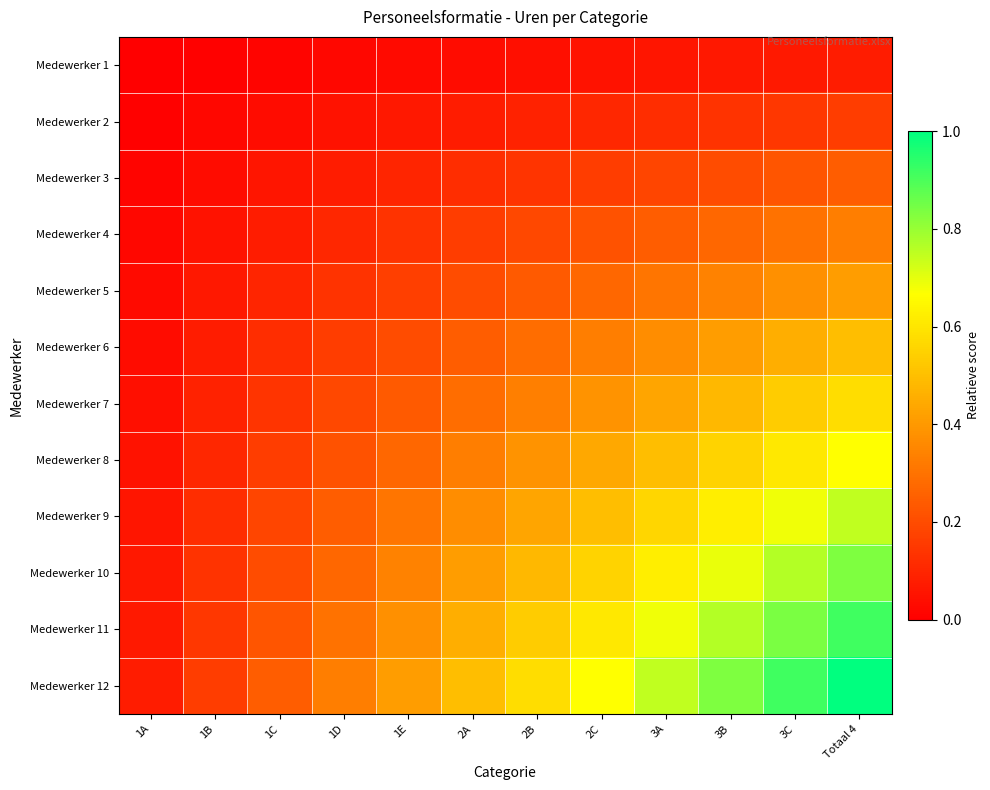

Reading left to right, transcribe all the data shown in this chart.

Medewerker 1: 1A=0.0	1B=0.0	1C=0.0	1D=0.0	1E=0.0	2A=0.0	2B=0.0	2C=0.0	3A=0.1	3B=0.1	3C=0.1	Totaal 4=0.1
Medewerker 2: 1A=0.0	1B=0.0	1C=0.0	1D=0.0	1E=0.1	2A=0.1	2B=0.1	2C=0.1	3A=0.1	3B=0.1	3C=0.1	Totaal 4=0.2
Medewerker 3: 1A=0.0	1B=0.0	1C=0.1	1D=0.1	1E=0.1	2A=0.1	2B=0.1	2C=0.2	3A=0.2	3B=0.2	3C=0.2	Totaal 4=0.2
Medewerker 4: 1A=0.0	1B=0.0	1C=0.1	1D=0.1	1E=0.1	2A=0.2	2B=0.2	2C=0.2	3A=0.2	3B=0.3	3C=0.3	Totaal 4=0.3
Medewerker 5: 1A=0.0	1B=0.1	1C=0.1	1D=0.1	1E=0.2	2A=0.2	2B=0.2	2C=0.3	3A=0.3	3B=0.3	3C=0.4	Totaal 4=0.4
Medewerker 6: 1A=0.0	1B=0.1	1C=0.1	1D=0.2	1E=0.2	2A=0.2	2B=0.3	2C=0.3	3A=0.4	3B=0.4	3C=0.5	Totaal 4=0.5
Medewerker 7: 1A=0.0	1B=0.1	1C=0.1	1D=0.2	1E=0.2	2A=0.3	2B=0.3	2C=0.4	3A=0.4	3B=0.5	3C=0.5	Totaal 4=0.6
Medewerker 8: 1A=0.0	1B=0.1	1C=0.2	1D=0.2	1E=0.3	2A=0.3	2B=0.4	2C=0.4	3A=0.5	3B=0.6	3C=0.6	Totaal 4=0.7
Medewerker 9: 1A=0.1	1B=0.1	1C=0.2	1D=0.2	1E=0.3	2A=0.4	2B=0.4	2C=0.5	3A=0.6	3B=0.6	3C=0.7	Totaal 4=0.7
Medewerker 10: 1A=0.1	1B=0.1	1C=0.2	1D=0.3	1E=0.3	2A=0.4	2B=0.5	2C=0.6	3A=0.6	3B=0.7	3C=0.8	Totaal 4=0.8
Medewerker 11: 1A=0.1	1B=0.1	1C=0.2	1D=0.3	1E=0.4	2A=0.5	2B=0.5	2C=0.6	3A=0.7	3B=0.8	3C=0.8	Totaal 4=0.9
Medewerker 12: 1A=0.1	1B=0.2	1C=0.2	1D=0.3	1E=0.4	2A=0.5	2B=0.6	2C=0.7	3A=0.7	3B=0.8	3C=0.9	Totaal 4=1.0